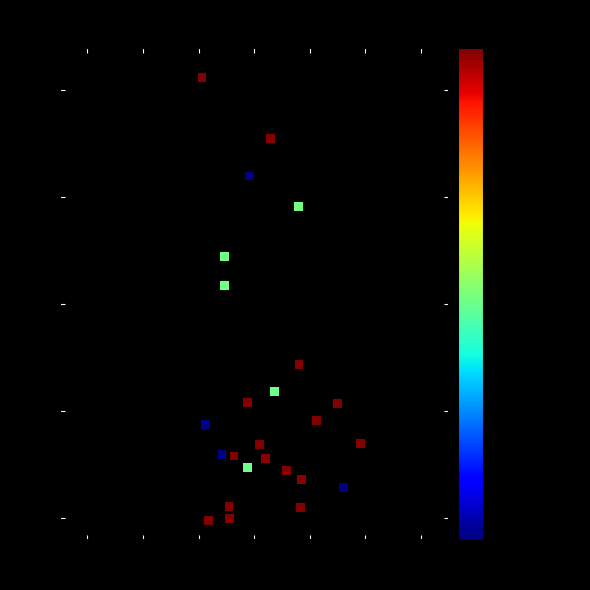

What Y value in the scatter plot is closest to 102?

108.6